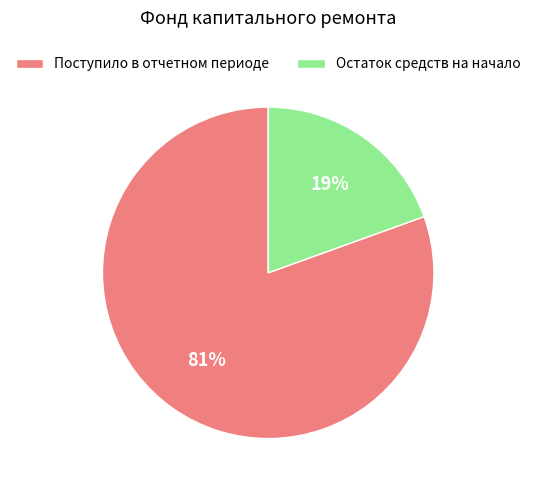

True or false: Поступило в отчетном периоде accounts for 86% of the total.

False